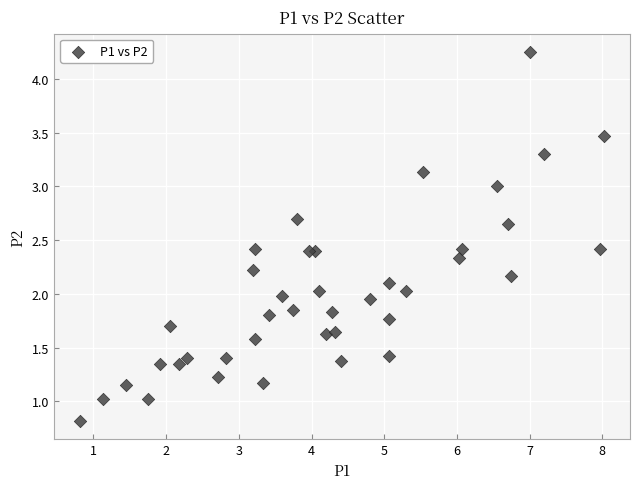

What is the range of Y values (max minus min)?

3.4